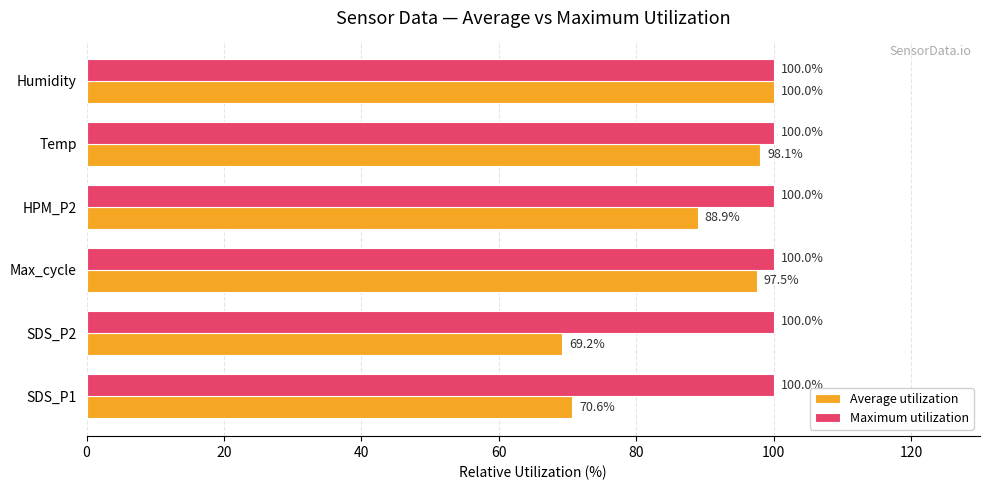

The value of Average utilization at Max_cycle is 97.5. True or false?

True